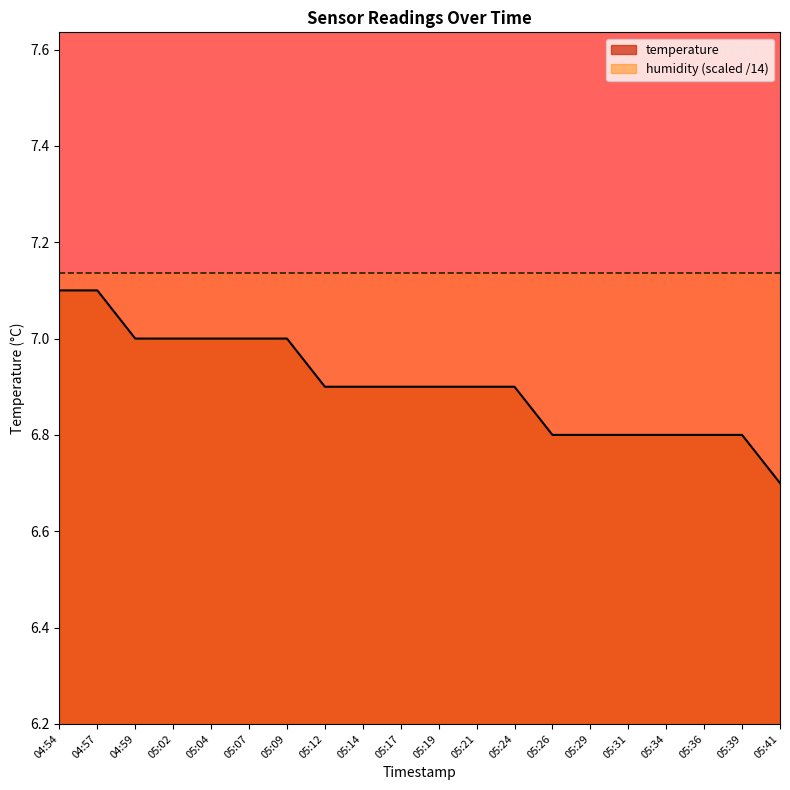

Reading left to right, what are all the values shown in this chart?

7.1	7.1	7.0	7.0	7.0	7.0	7.0	6.9	6.9	6.9	6.9	6.9	6.9	6.8	6.8	6.8	6.8	6.8	6.8	6.7